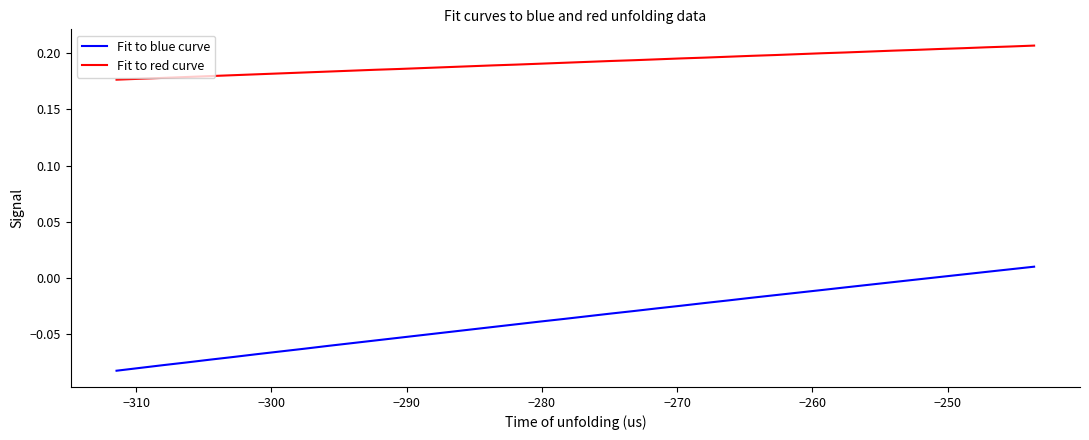

True or false: Fit to blue curve and Fit to red curve cross at least once.

False